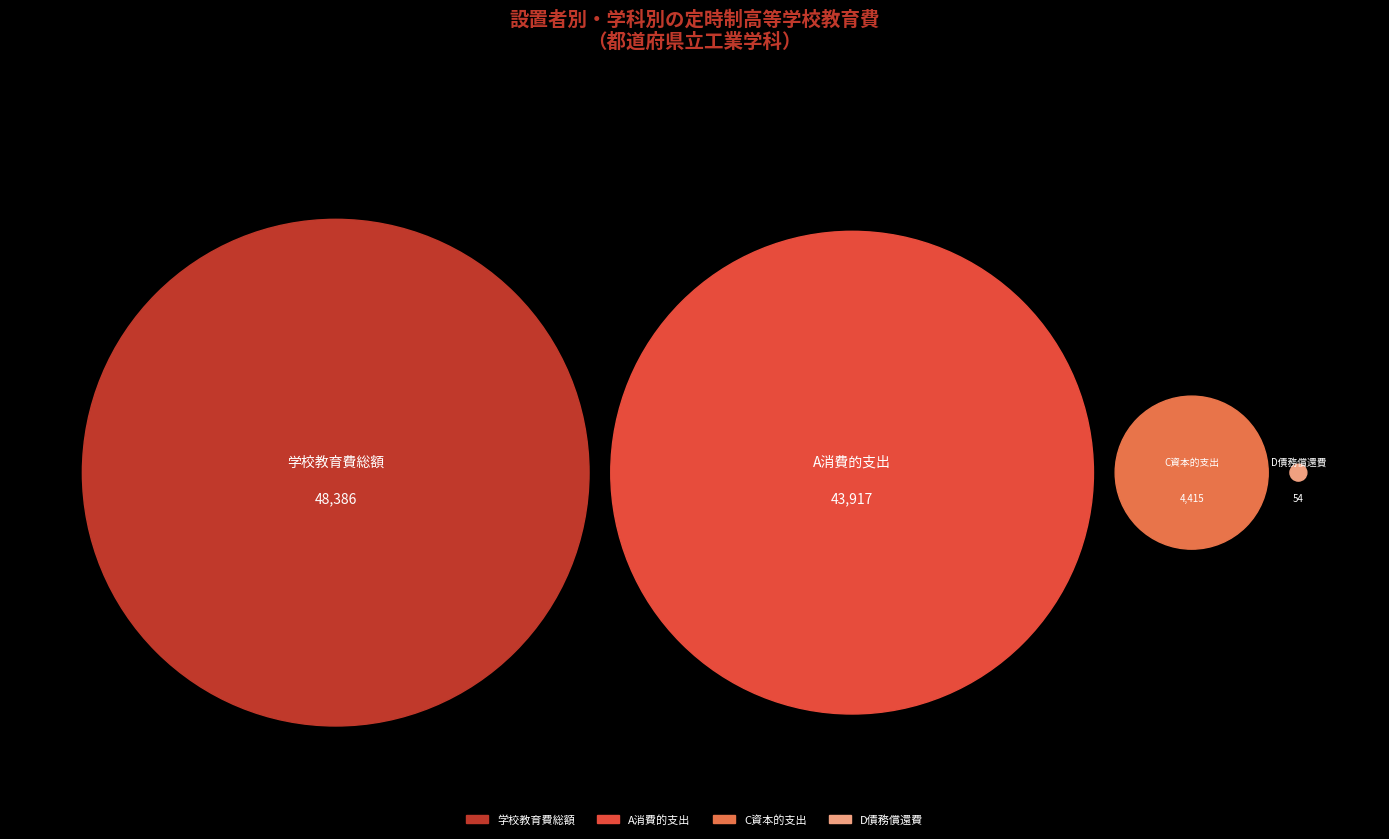

What percentage is the C資本的支出 slice, to the nearest percent?

5%